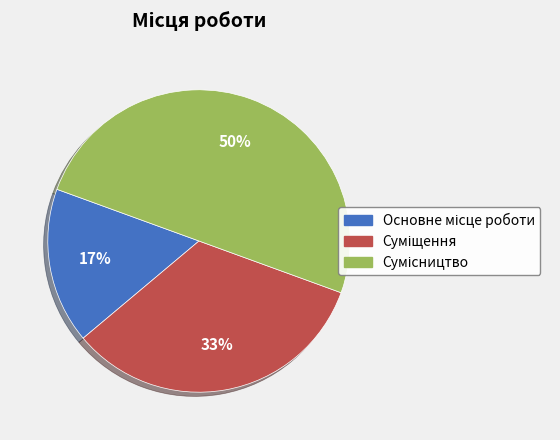

To the nearest percent, what is the average slice percentage?

33%